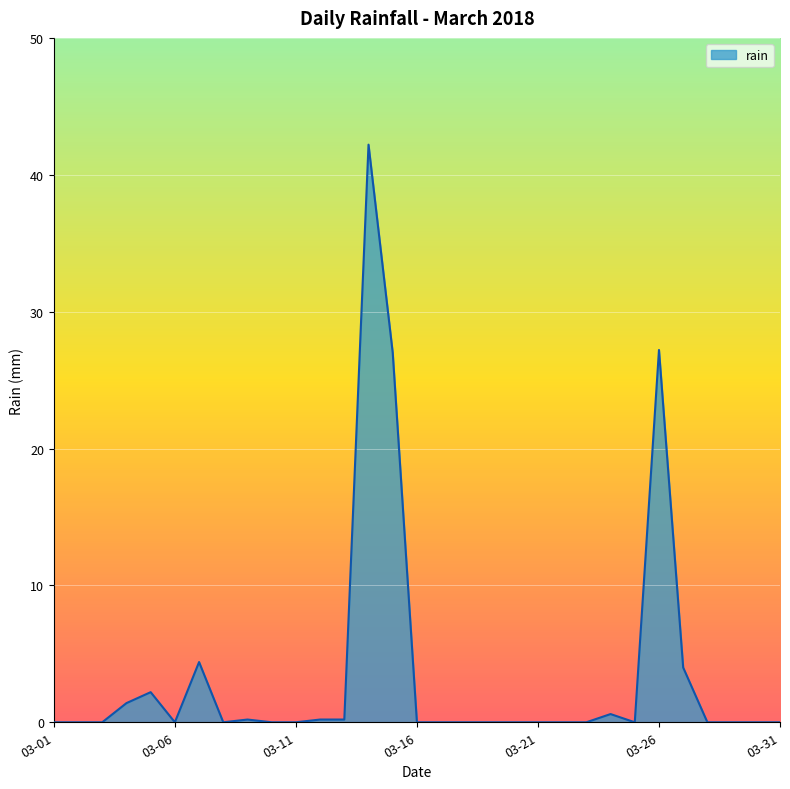

What is the difference between the maximum and minimum values?

42.2